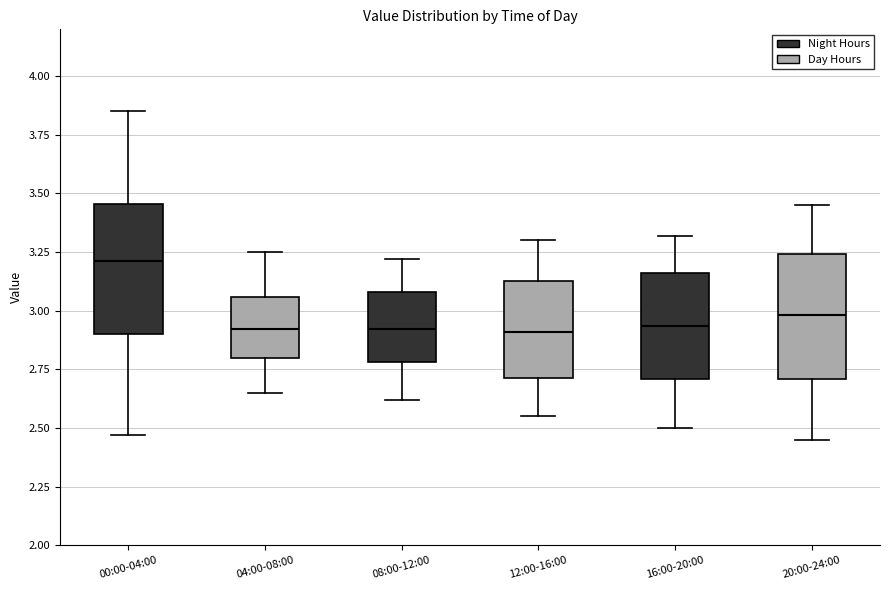

Reading left to right, transcribe this box plot: for each box, give where its median line is, the range the box spans, and where its two whiskers end, as read against the y-axis. The values are not printed on the chart, so give them approximately, as read against the axis.

00:00-04:00: median 3.20, box 2.90 to 3.45, whiskers 2.45 to 3.85
04:00-08:00: median 2.90, box 2.80 to 3.05, whiskers 2.65 to 3.25
08:00-12:00: median 2.90, box 2.80 to 3.10, whiskers 2.60 to 3.20
12:00-16:00: median 2.90, box 2.70 to 3.15, whiskers 2.55 to 3.30
16:00-20:00: median 2.95, box 2.70 to 3.15, whiskers 2.50 to 3.30
20:00-24:00: median 3.00, box 2.70 to 3.25, whiskers 2.45 to 3.45